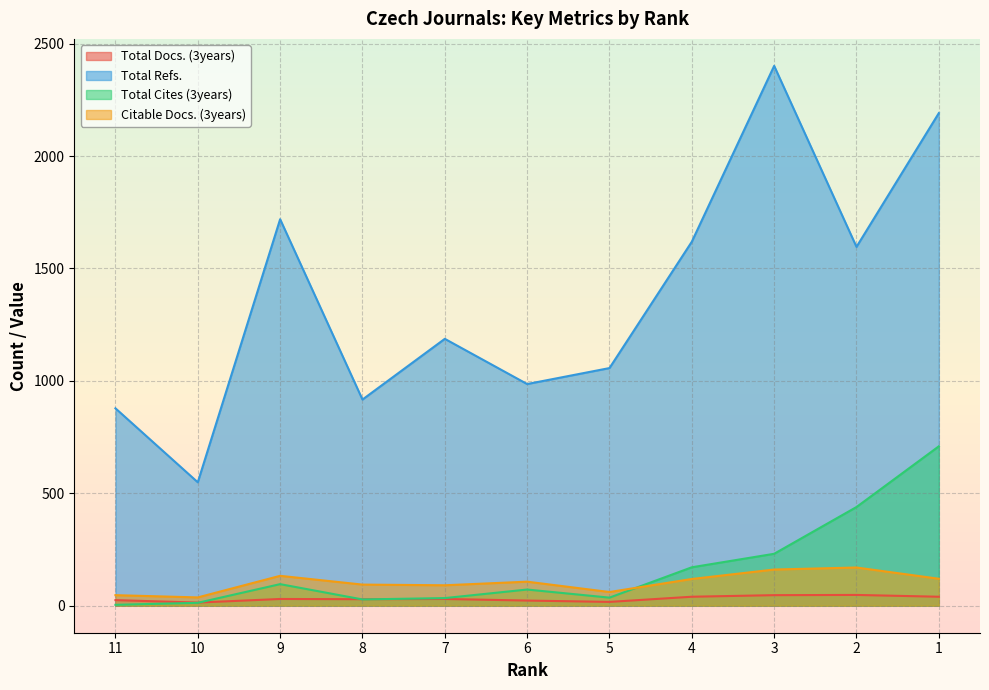

At which category does Citable Docs. (3years) reach its first local valley?

10